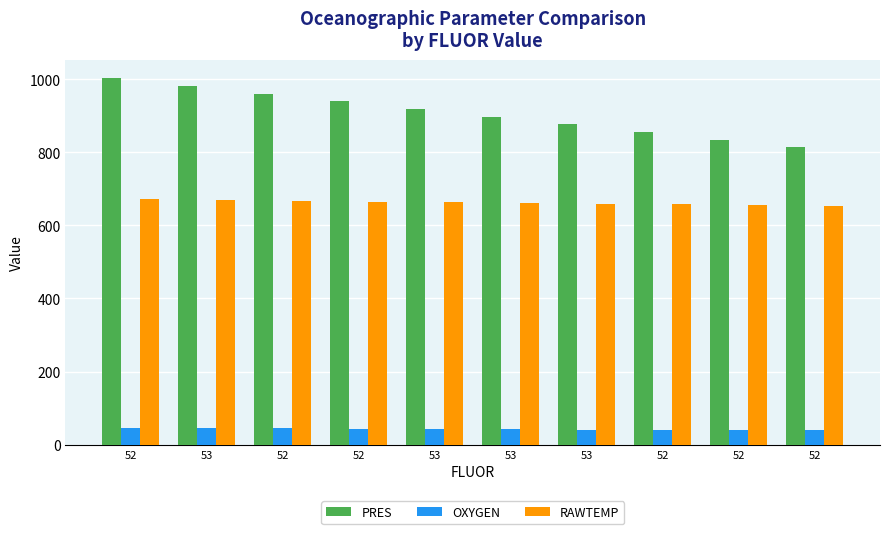

How many bars are there in total?

30